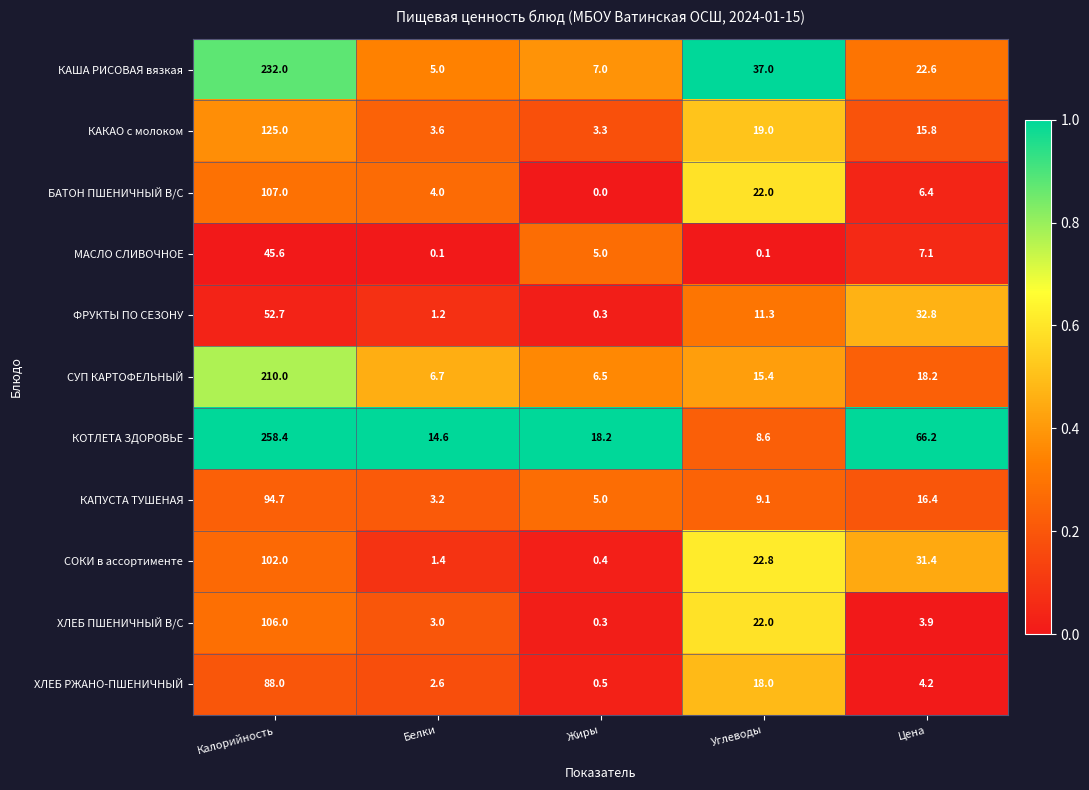

What is the total value across all series at Калорийность?

1421.4